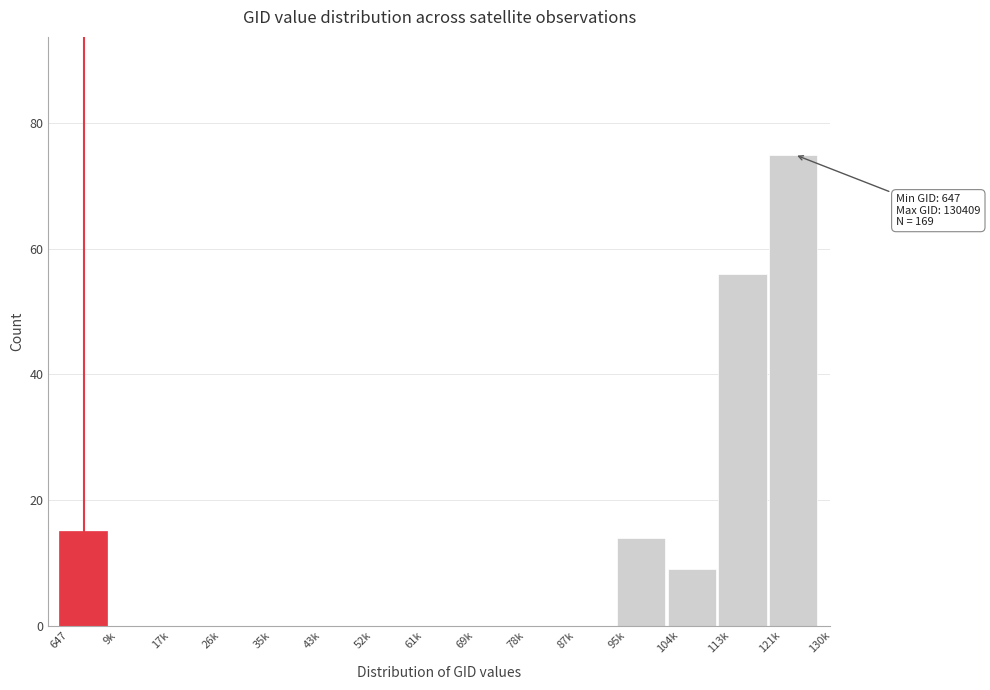

Reading left to right, extract all data points from this chart.

647=15	9k=0	17k=0	26k=0	35k=0	43k=0	52k=0	61k=0	69k=0	78k=0	87k=0	95k=14	104k=9	113k=56	121k=75